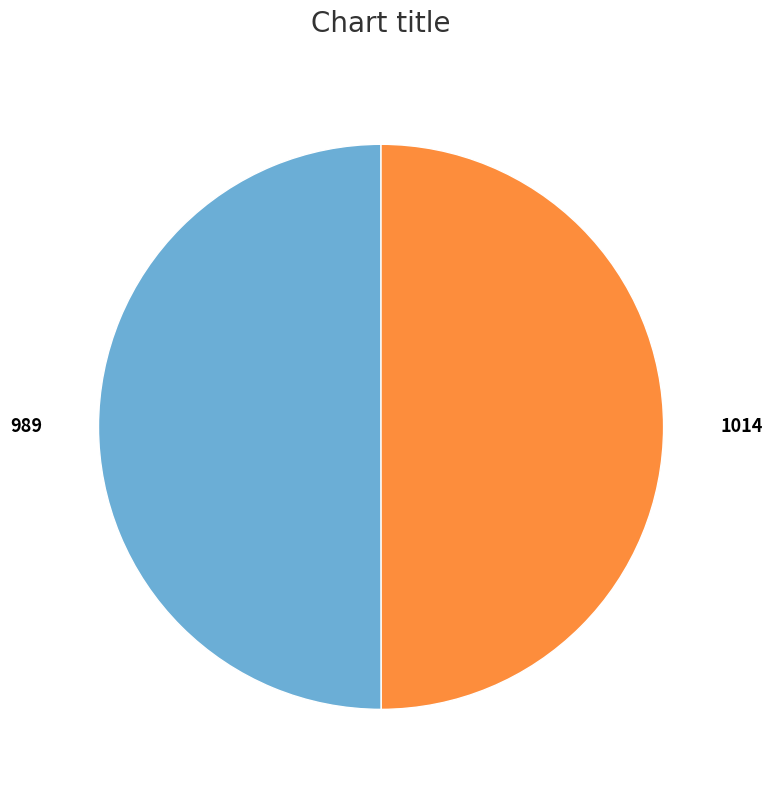

True or false: 989 accounts for 40% of the total.

False